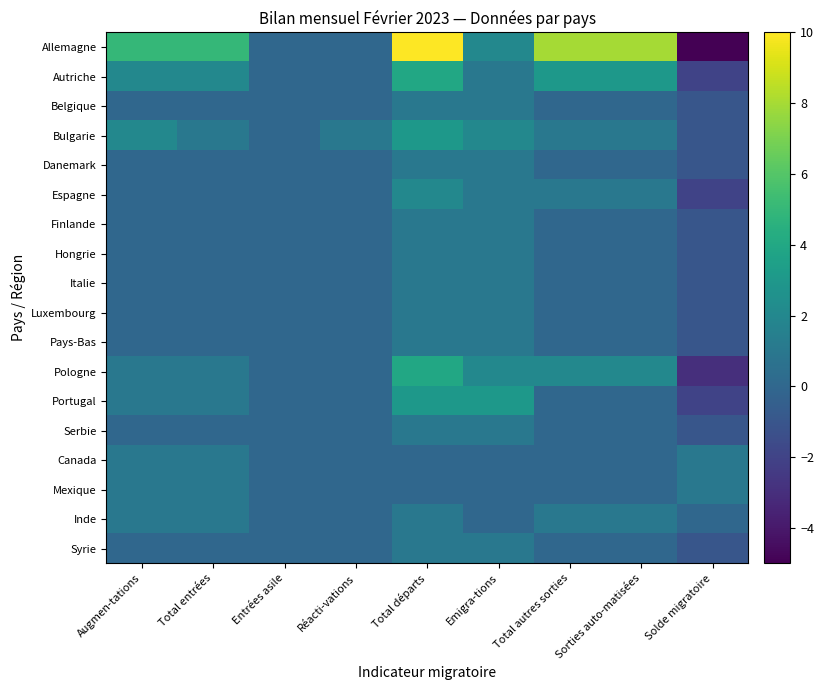

Reading left to right, transcribe all the data shown in this chart.

Allemagne: Augmen-tations=5	Total entrées=5	Entrées asile=0	Réacti-vations=0	Total départs=10	Emigra-tions=2	Total autres sorties=8	Sorties auto-matisées=8	Solde migratoire=-5
Autriche: Augmen-tations=2	Total entrées=2	Entrées asile=0	Réacti-vations=0	Total départs=4	Emigra-tions=1	Total autres sorties=3	Sorties auto-matisées=3	Solde migratoire=-2
Belgique: Augmen-tations=0	Total entrées=0	Entrées asile=0	Réacti-vations=0	Total départs=1	Emigra-tions=1	Total autres sorties=0	Sorties auto-matisées=0	Solde migratoire=-1
Bulgarie: Augmen-tations=2	Total entrées=1	Entrées asile=0	Réacti-vations=1	Total départs=3	Emigra-tions=2	Total autres sorties=1	Sorties auto-matisées=1	Solde migratoire=-1
Danemark: Augmen-tations=0	Total entrées=0	Entrées asile=0	Réacti-vations=0	Total départs=1	Emigra-tions=1	Total autres sorties=0	Sorties auto-matisées=0	Solde migratoire=-1
Espagne: Augmen-tations=0	Total entrées=0	Entrées asile=0	Réacti-vations=0	Total départs=2	Emigra-tions=1	Total autres sorties=1	Sorties auto-matisées=1	Solde migratoire=-2
Finlande: Augmen-tations=0	Total entrées=0	Entrées asile=0	Réacti-vations=0	Total départs=1	Emigra-tions=1	Total autres sorties=0	Sorties auto-matisées=0	Solde migratoire=-1
Hongrie: Augmen-tations=0	Total entrées=0	Entrées asile=0	Réacti-vations=0	Total départs=1	Emigra-tions=1	Total autres sorties=0	Sorties auto-matisées=0	Solde migratoire=-1
Italie: Augmen-tations=0	Total entrées=0	Entrées asile=0	Réacti-vations=0	Total départs=1	Emigra-tions=1	Total autres sorties=0	Sorties auto-matisées=0	Solde migratoire=-1
Luxembourg: Augmen-tations=0	Total entrées=0	Entrées asile=0	Réacti-vations=0	Total départs=1	Emigra-tions=1	Total autres sorties=0	Sorties auto-matisées=0	Solde migratoire=-1
Pays-Bas: Augmen-tations=0	Total entrées=0	Entrées asile=0	Réacti-vations=0	Total départs=1	Emigra-tions=1	Total autres sorties=0	Sorties auto-matisées=0	Solde migratoire=-1
Pologne: Augmen-tations=1	Total entrées=1	Entrées asile=0	Réacti-vations=0	Total départs=4	Emigra-tions=2	Total autres sorties=2	Sorties auto-matisées=2	Solde migratoire=-3
Portugal: Augmen-tations=1	Total entrées=1	Entrées asile=0	Réacti-vations=0	Total départs=3	Emigra-tions=3	Total autres sorties=0	Sorties auto-matisées=0	Solde migratoire=-2
Serbie: Augmen-tations=0	Total entrées=0	Entrées asile=0	Réacti-vations=0	Total départs=1	Emigra-tions=1	Total autres sorties=0	Sorties auto-matisées=0	Solde migratoire=-1
Canada: Augmen-tations=1	Total entrées=1	Entrées asile=0	Réacti-vations=0	Total départs=0	Emigra-tions=0	Total autres sorties=0	Sorties auto-matisées=0	Solde migratoire=1
Mexique: Augmen-tations=1	Total entrées=1	Entrées asile=0	Réacti-vations=0	Total départs=0	Emigra-tions=0	Total autres sorties=0	Sorties auto-matisées=0	Solde migratoire=1
Inde: Augmen-tations=1	Total entrées=1	Entrées asile=0	Réacti-vations=0	Total départs=1	Emigra-tions=0	Total autres sorties=1	Sorties auto-matisées=1	Solde migratoire=0
Syrie: Augmen-tations=0	Total entrées=0	Entrées asile=0	Réacti-vations=0	Total départs=1	Emigra-tions=1	Total autres sorties=0	Sorties auto-matisées=0	Solde migratoire=-1